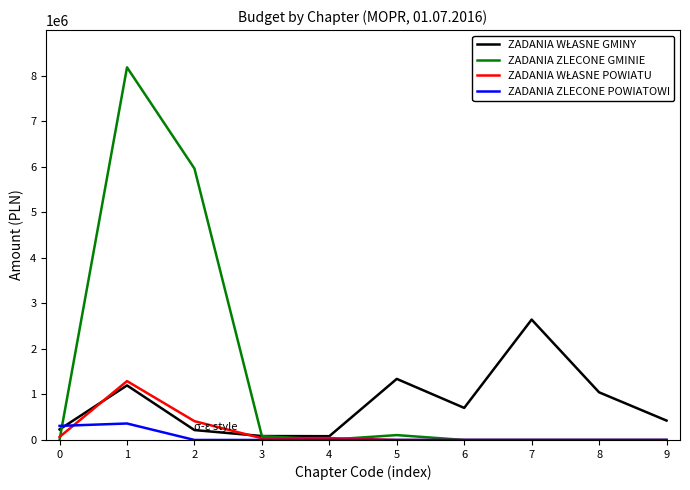

What is the maximum value shown in the chart?

8180440